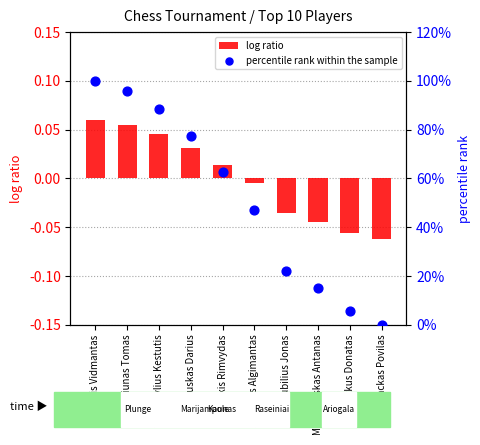

At how many categories does at least one series exceed 0?

9